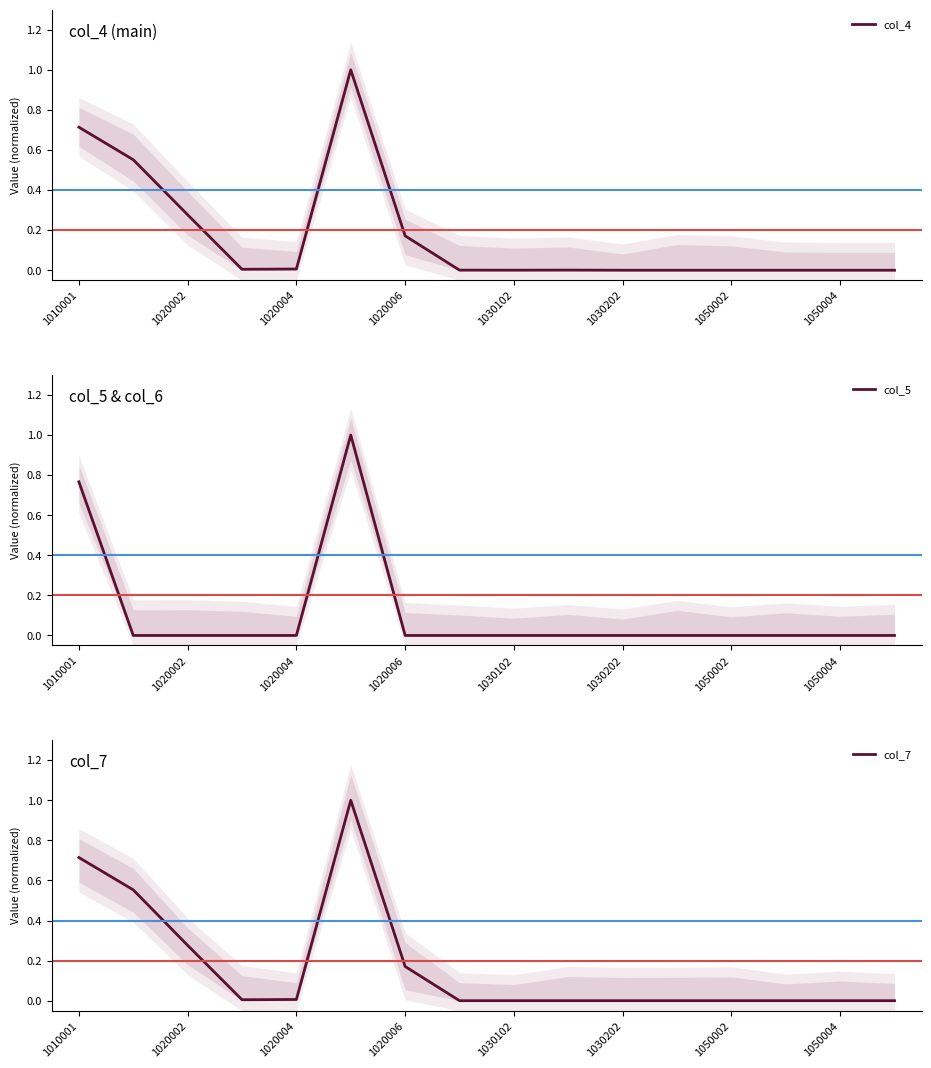

What position from the left is 1010001?

1